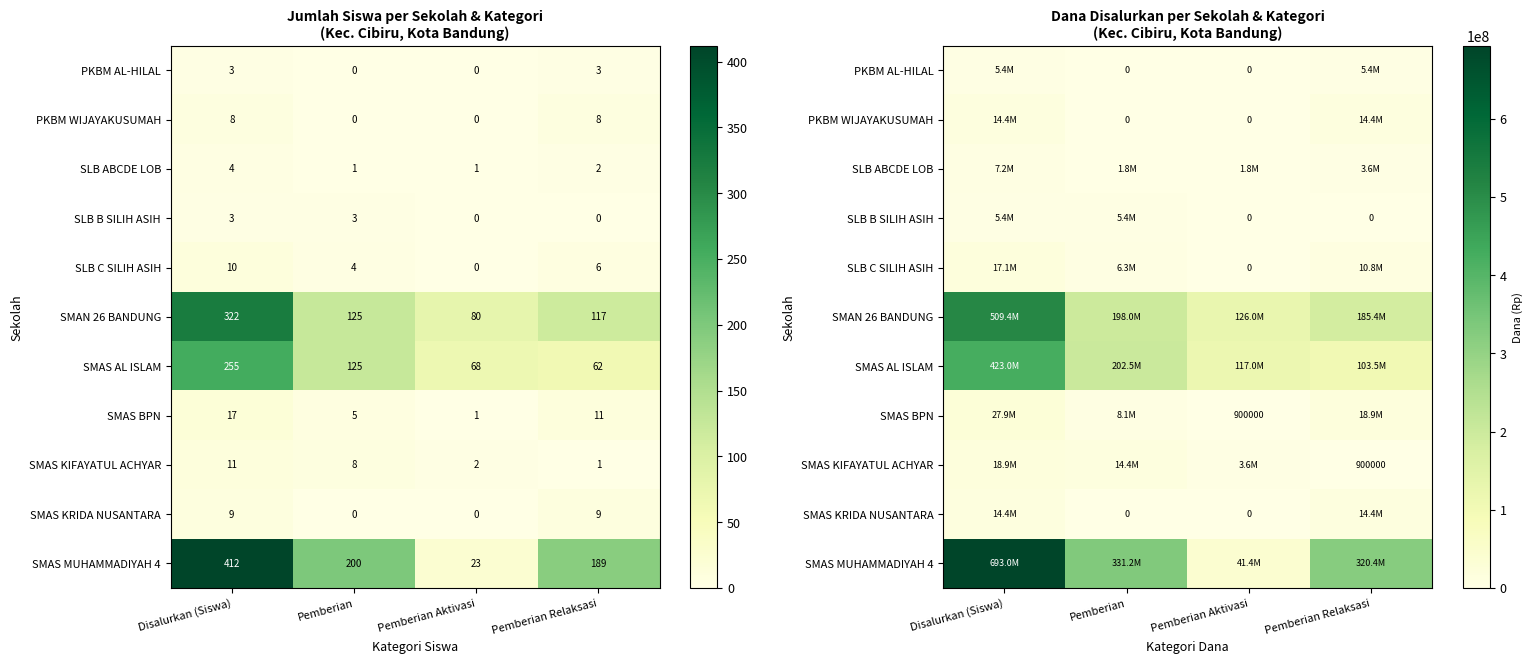

What is the total value across all series at Disalurkan (Siswa)?

1736100000